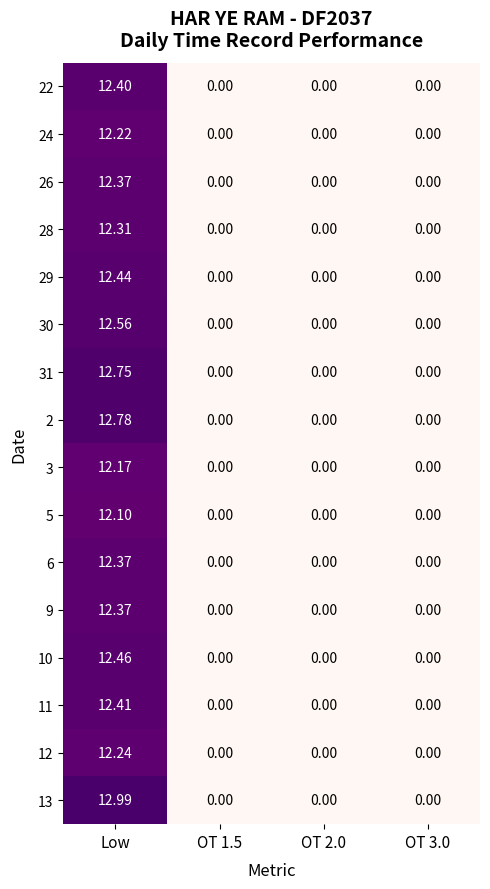

Which category has the highest value in the 9 series?

Low